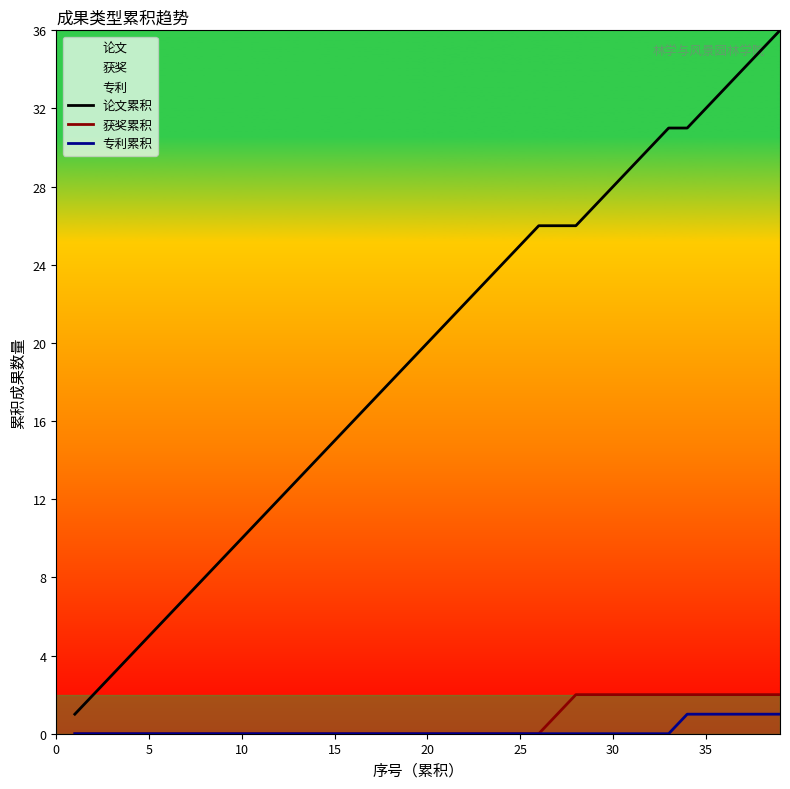

Which series has the largest total across all categories?

论文累积